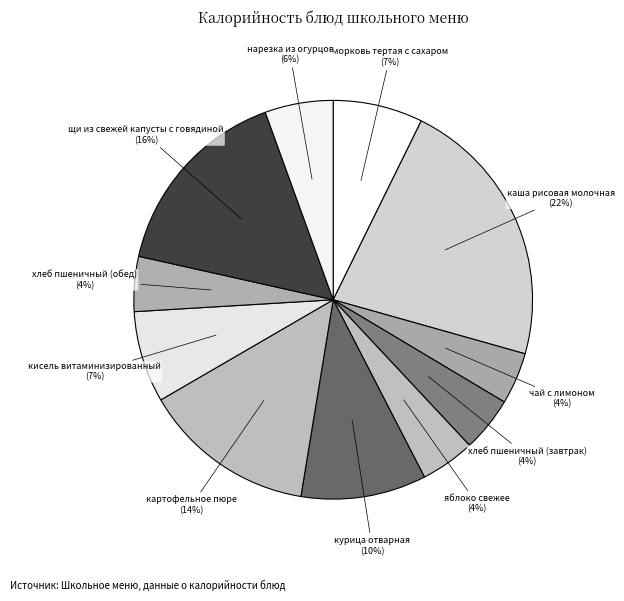

Which slice is the largest?

каша рисовая молочная